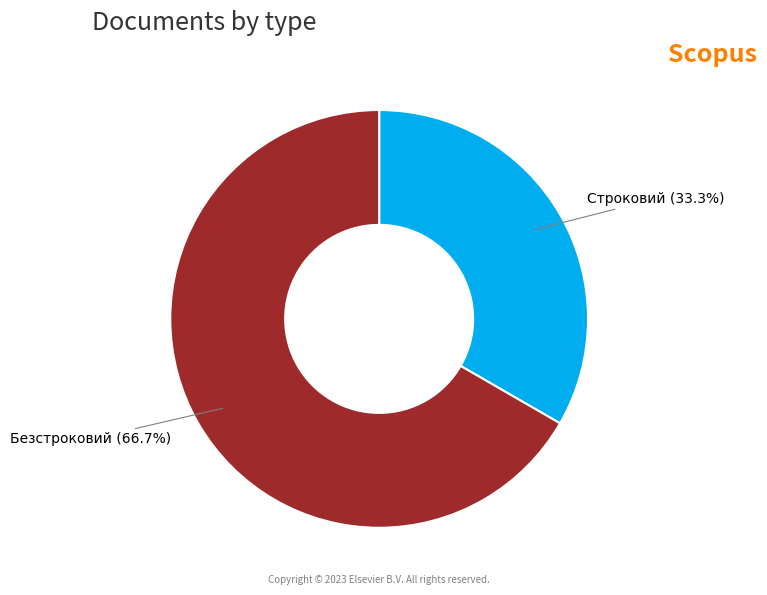

Combined, do Строковий and Безстроковий account for over 50%?

Yes